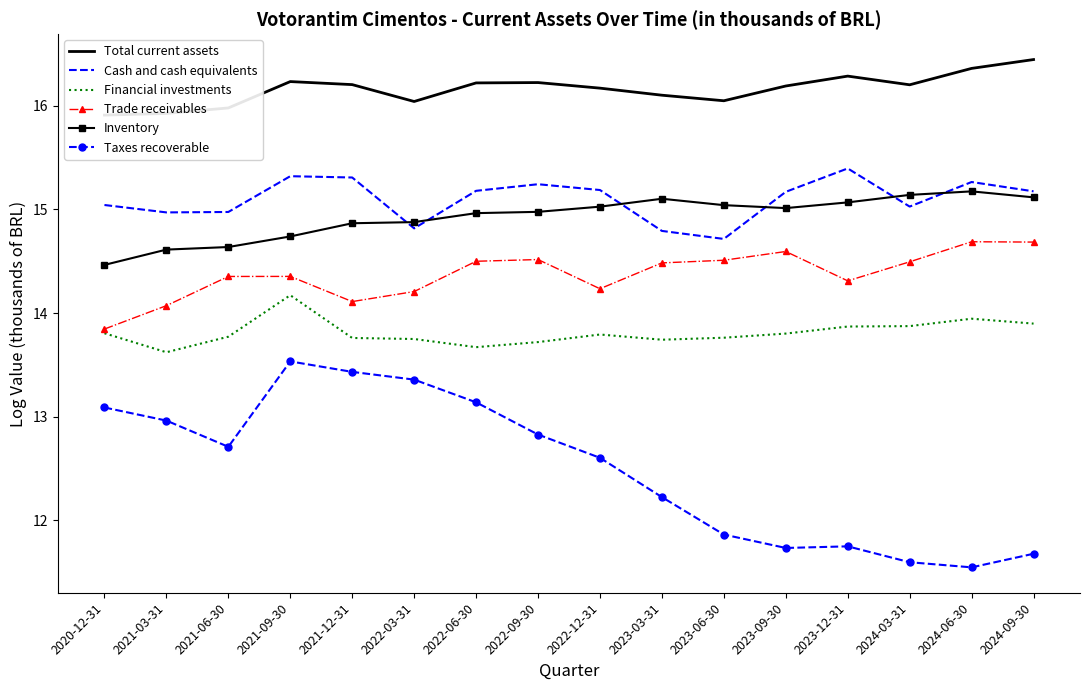

At which category is the sum across all series the highest?

2021-09-30